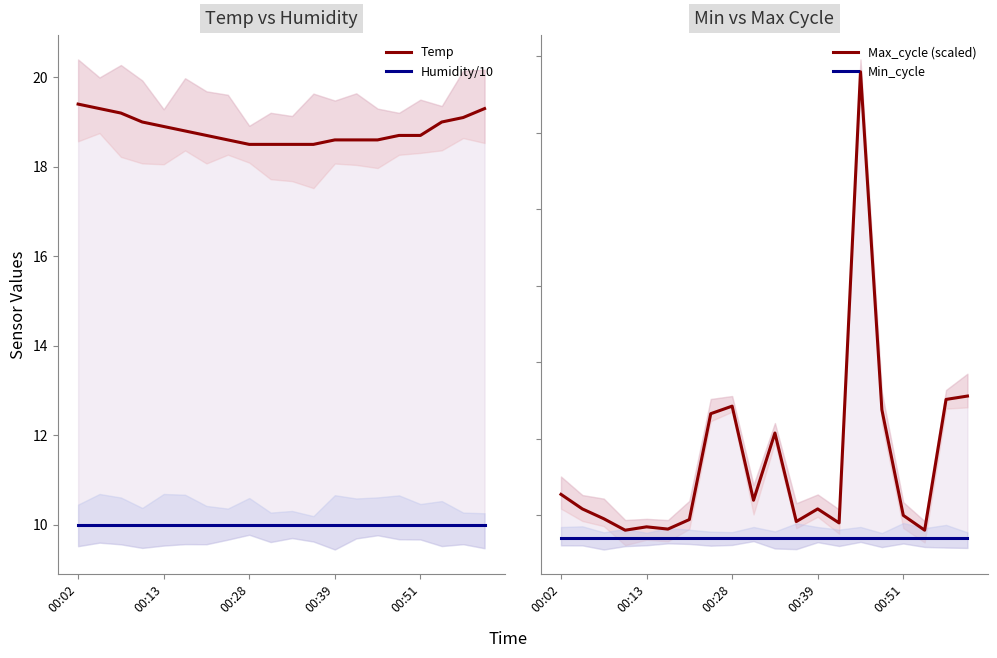

True or false: Humidity/10 and Max_cycle (scaled) cross at least once.

False